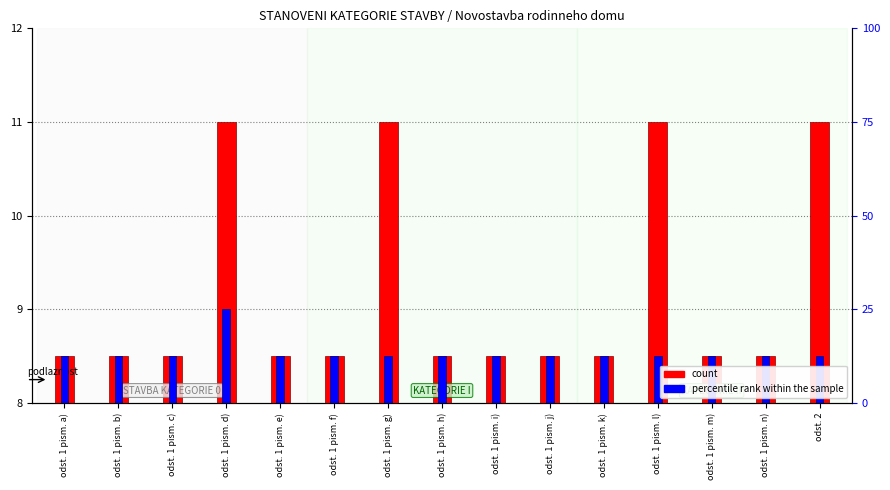

What position from the left is odst. 1 pism. i)?

9